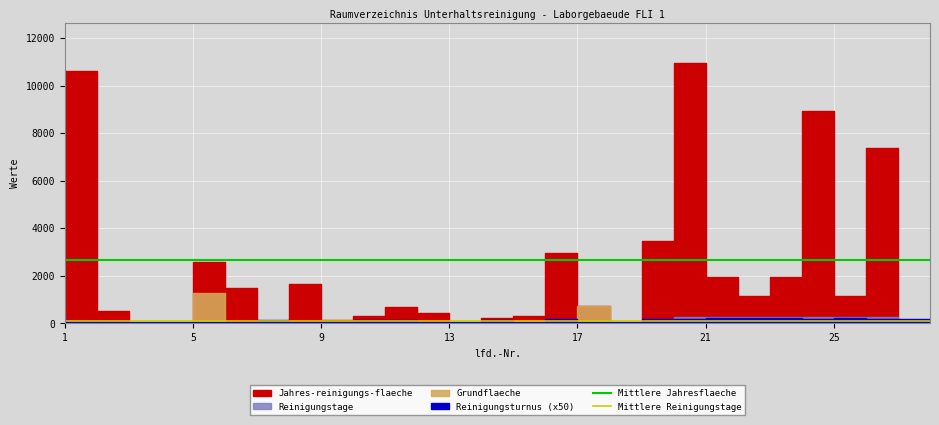

True or false: Mittlere Jahresflaeche and Mittlere Reinigungstage cross at least once.

False